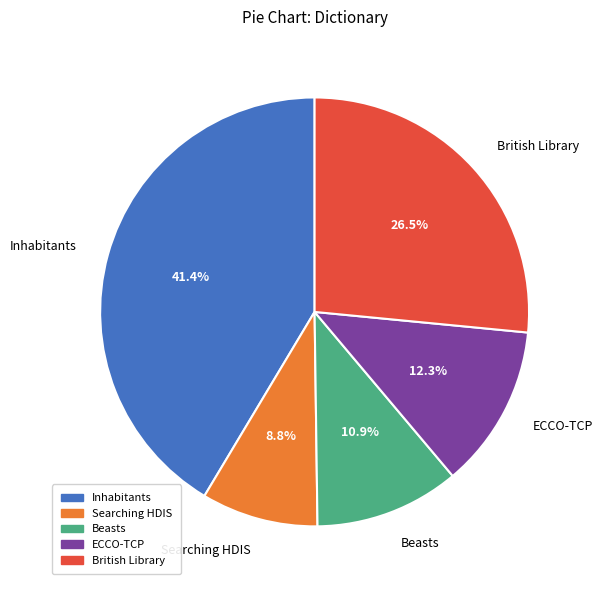

Approximately how many times larger is the value at Searching HDIS compared to British Library?

0.3